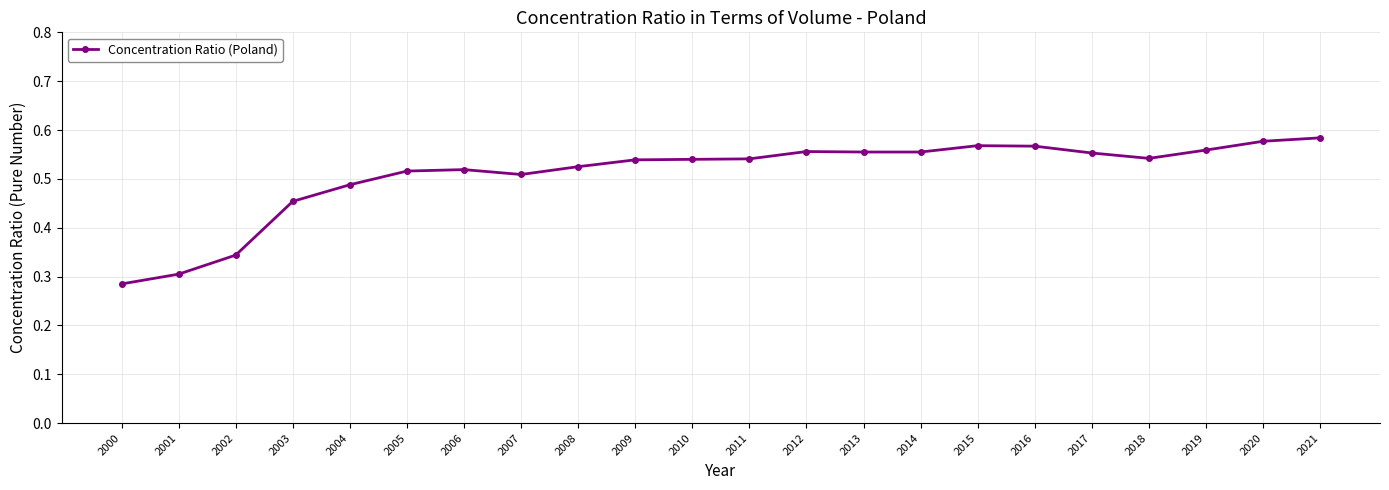

At which label is the value closest to 0?

2000